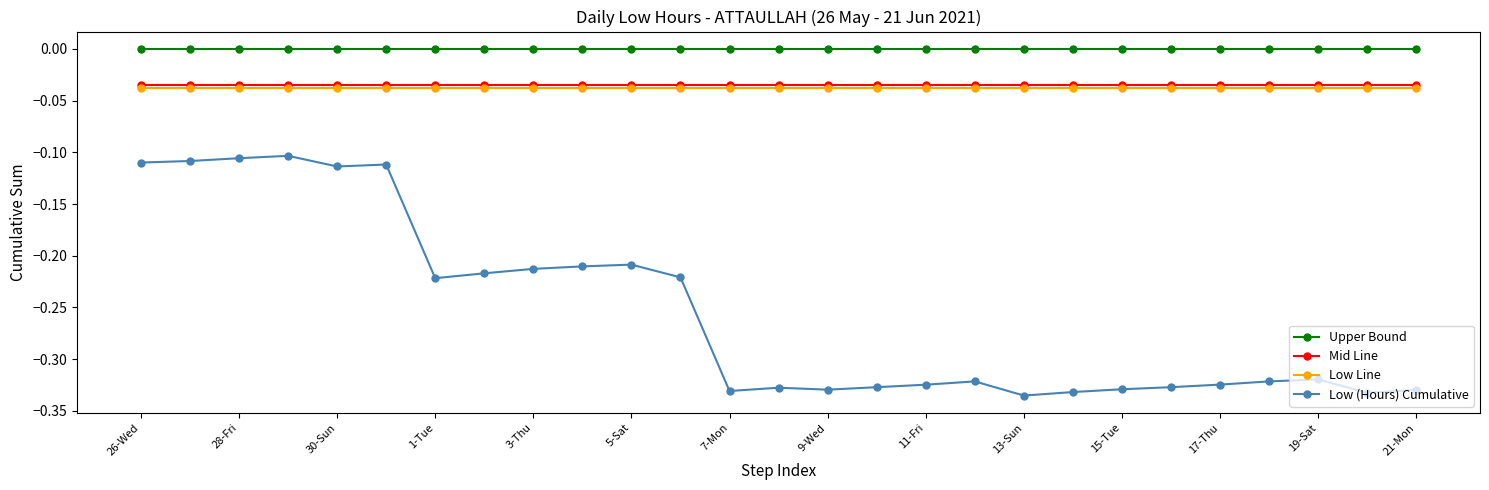

Which series has the widest spread of values?

Low (Hours) Cumulative